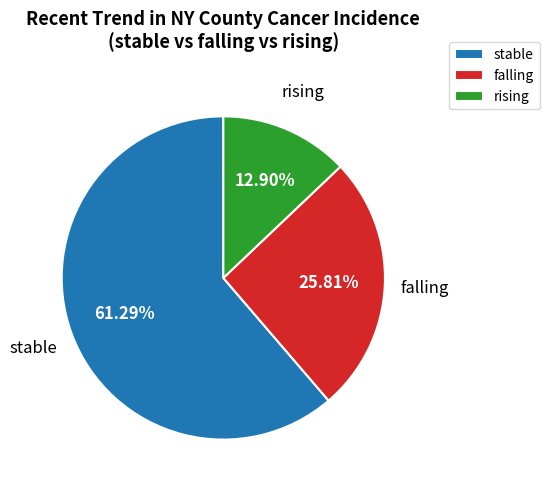

To the nearest percent, what portion does falling represent?

26%